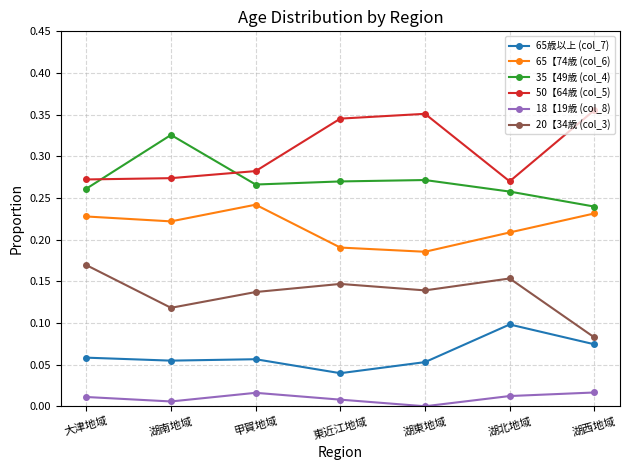

At which category does the chart reach its peak across all series?

湖西地域